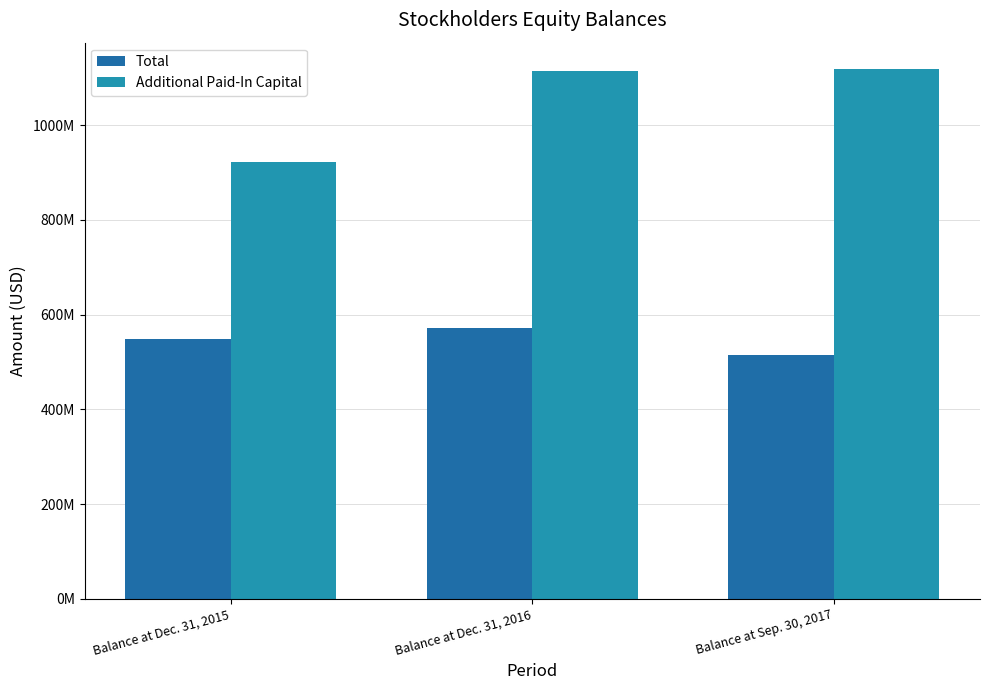

What is the sum of all Total values?

1635973000